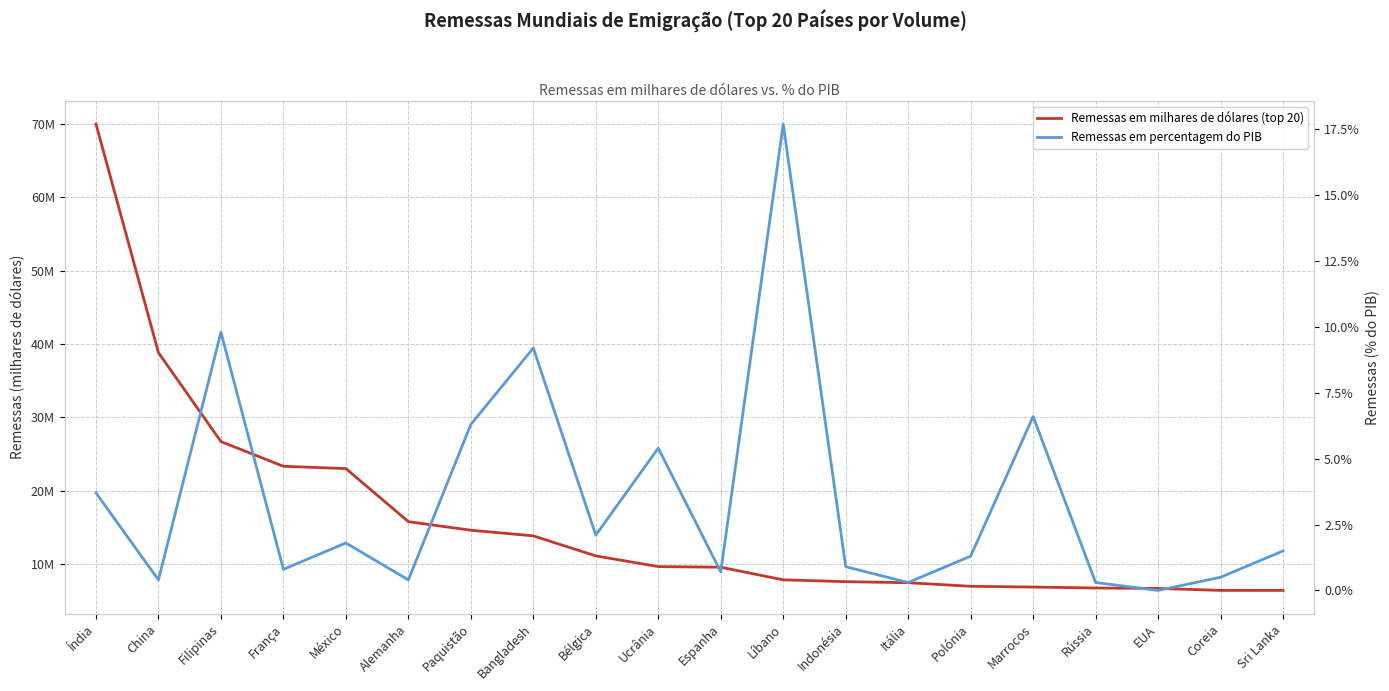

Which series changed the most between Alemanha and Rússia?

Remessas em milhares de dólares (top 20)